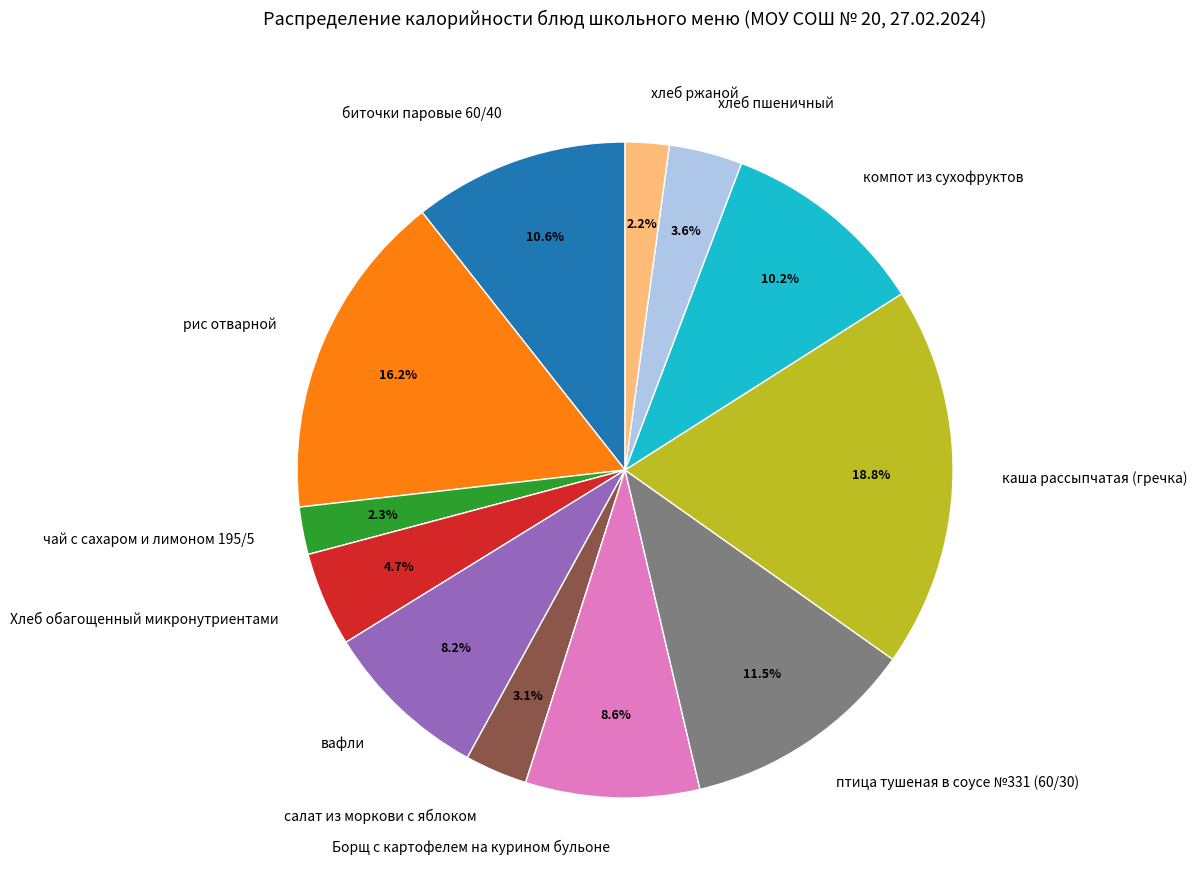

What is the ratio of the value at компот из сухофруктов to the value at Хлеб обагощенный микронутриентами?

2.2